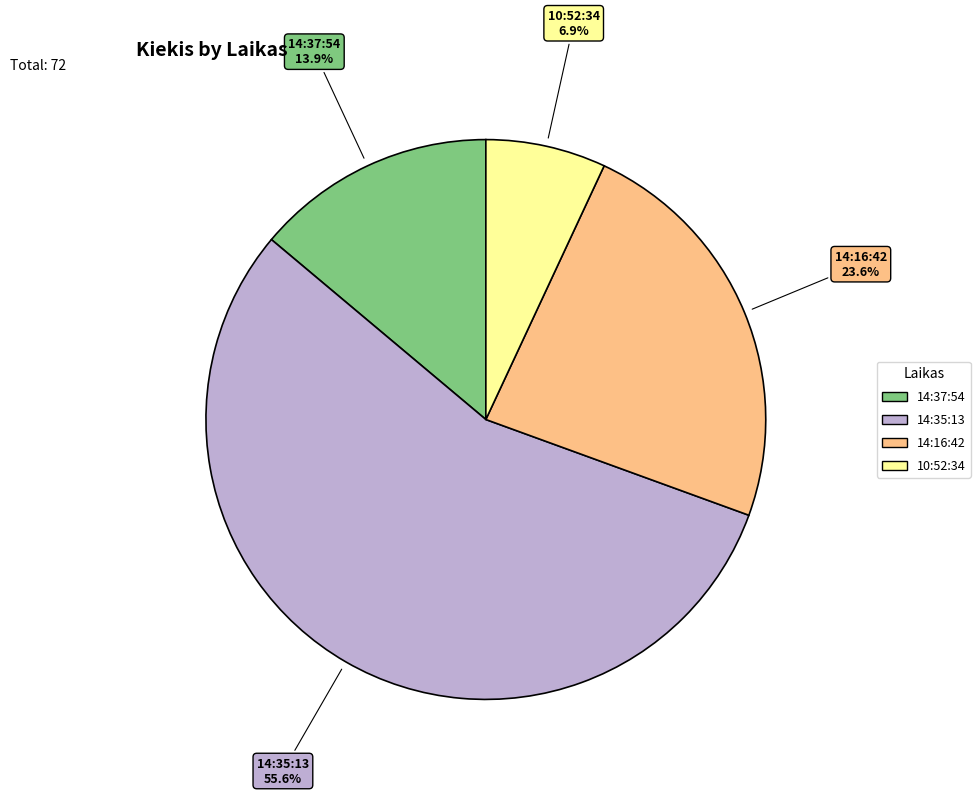

Which category has the biggest portion of the pie?

14:35:13